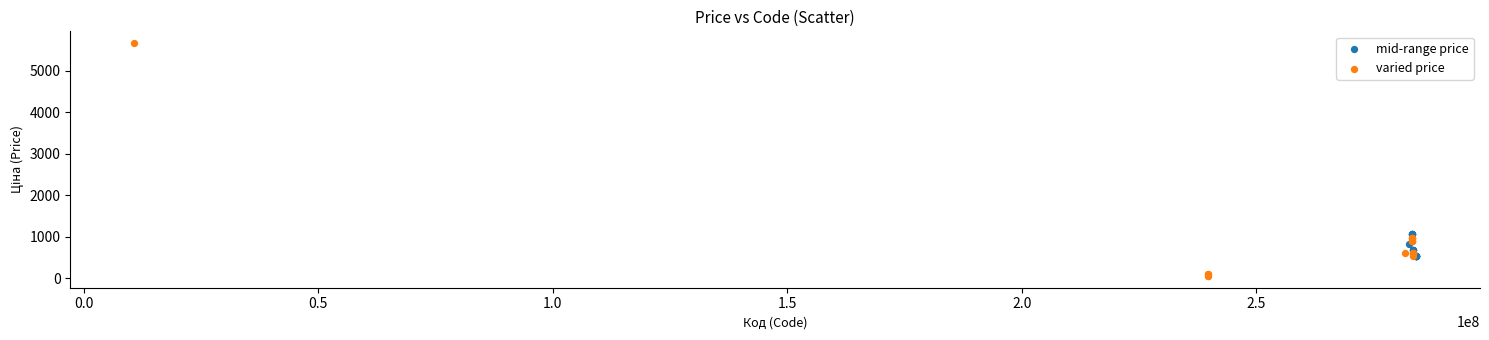

What are all the series names shown in the legend?

mid-range price, varied price